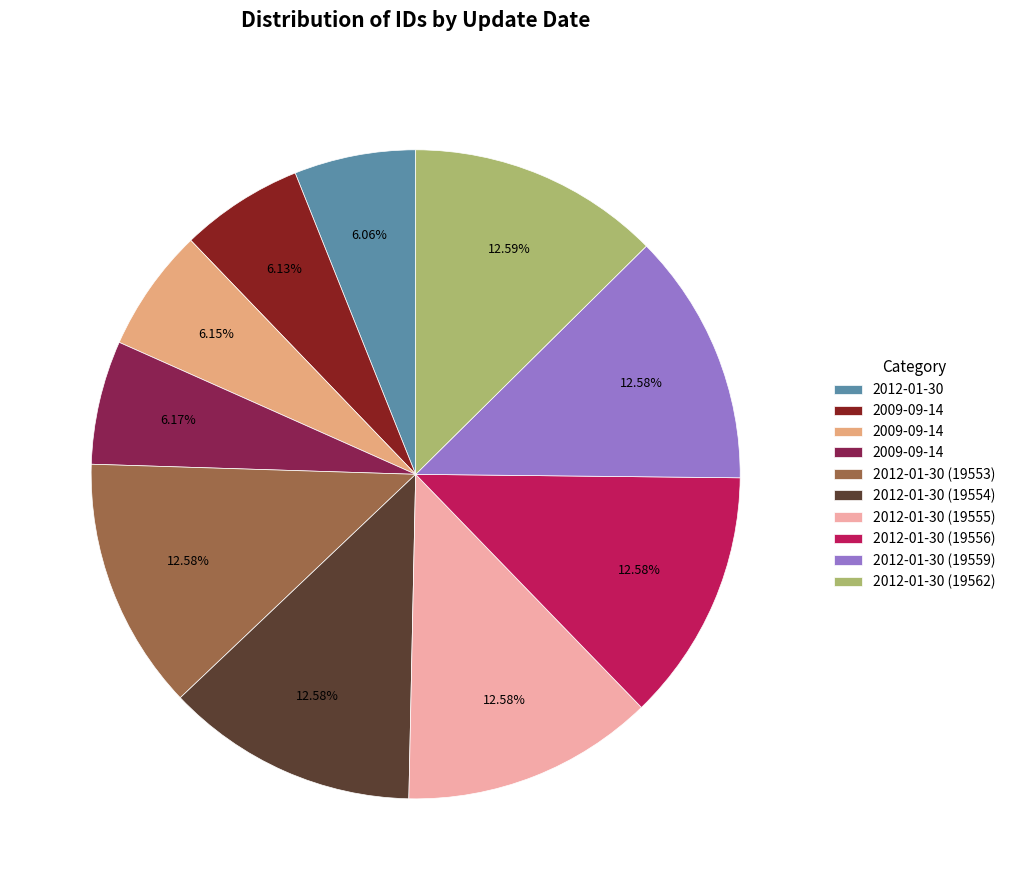

Does any single category account for the majority?

No